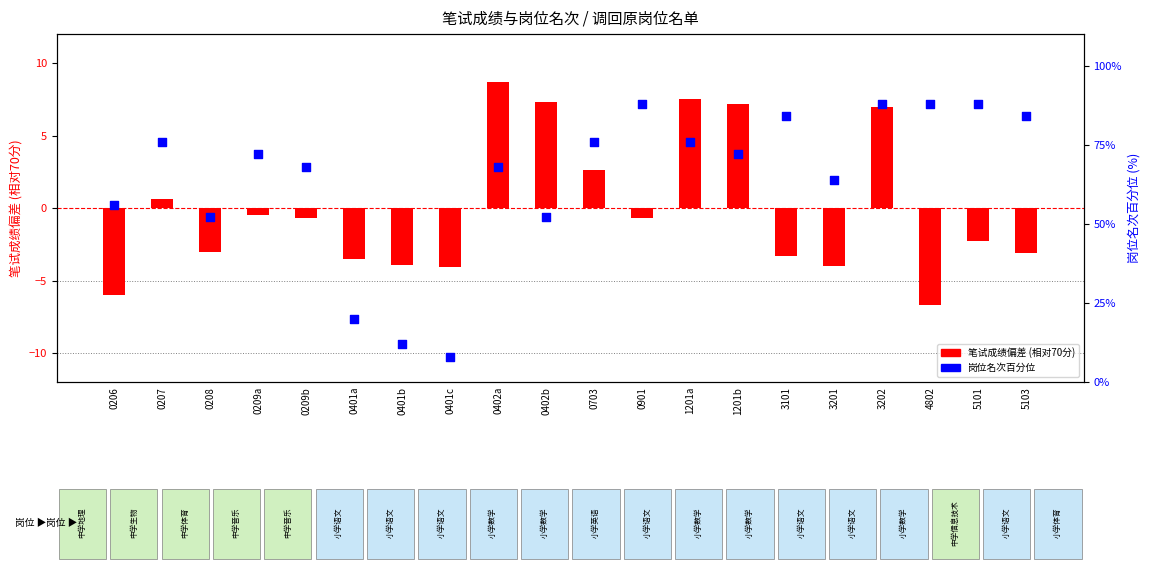

What is the total value across all series at 3202?

95.0